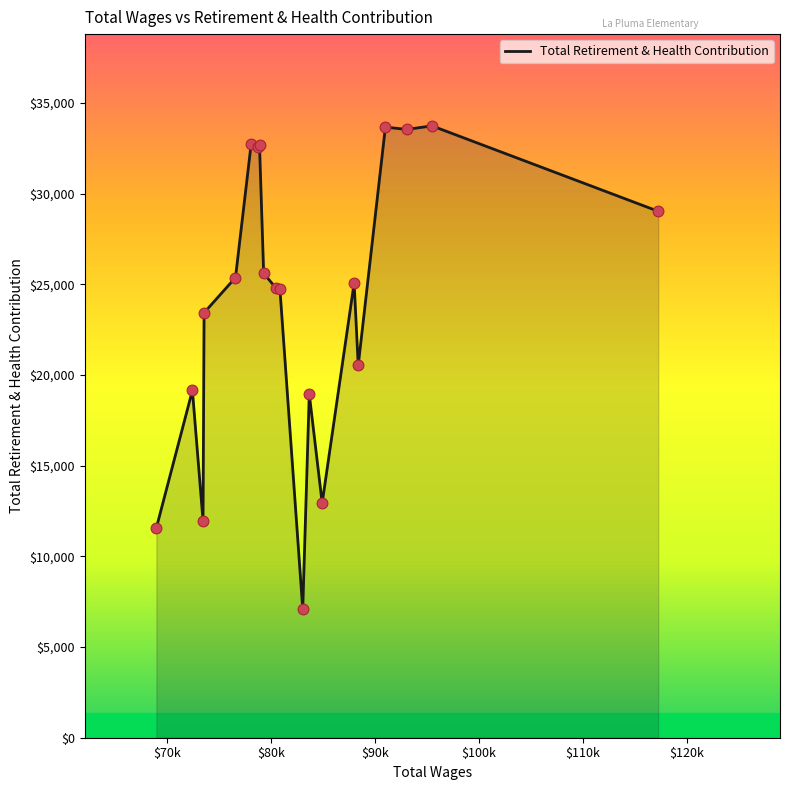

What is the minimum value shown in the chart?

7083.8